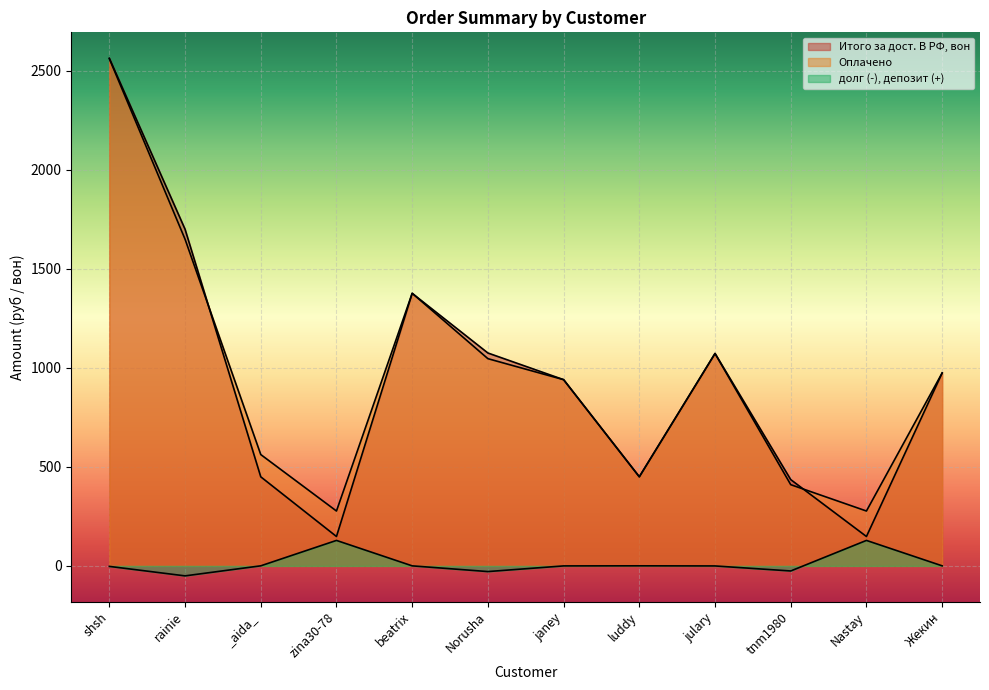

What is the sum of the Оплачено values at beatrix and Norusha?

2422.0